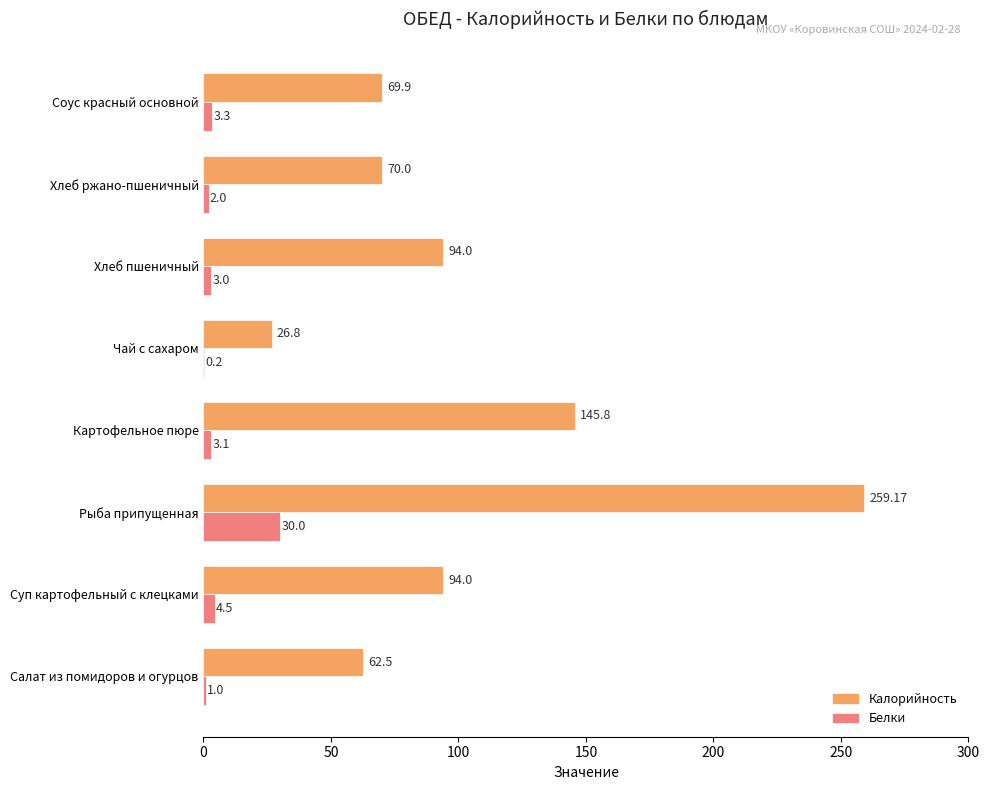

Count the number of data series in this chart.

2